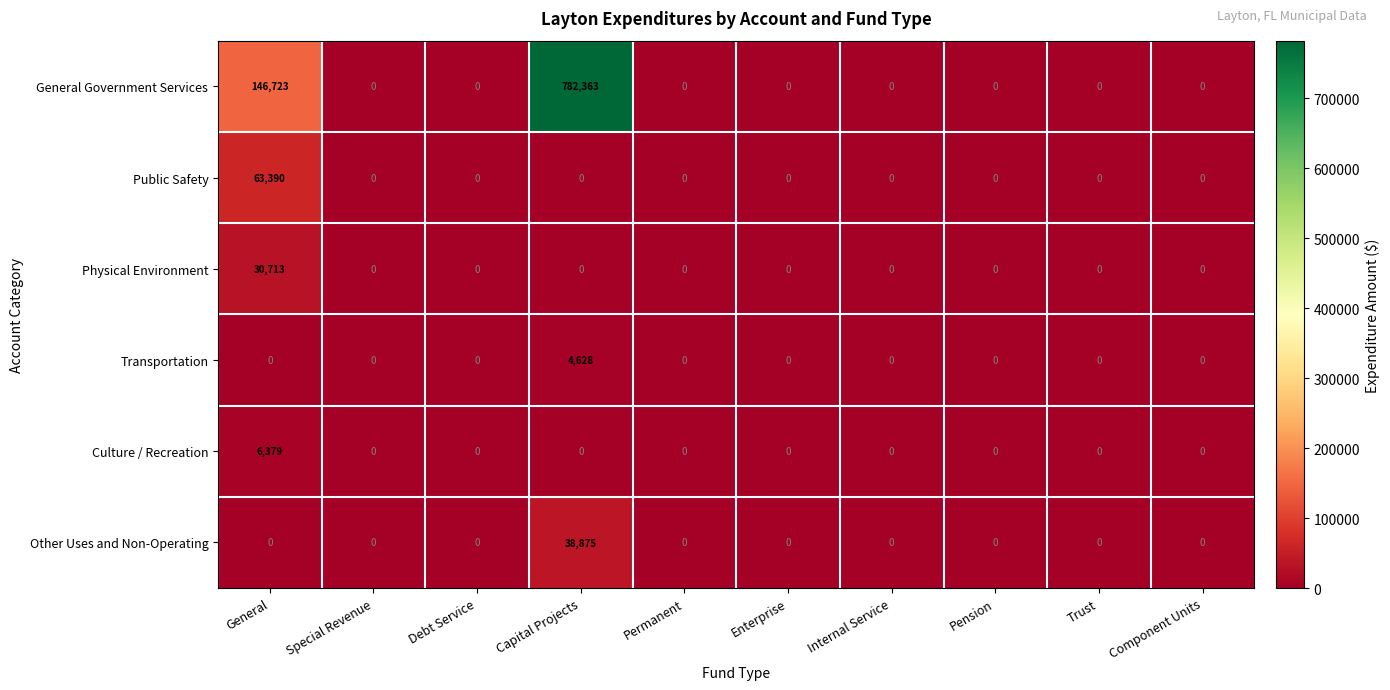

What is the maximum value shown in the chart?

782363